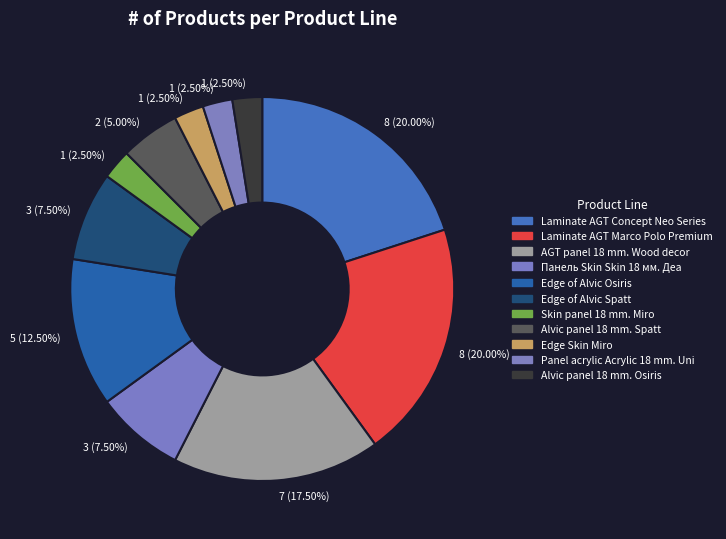

Count the number of slices in the pie.

11